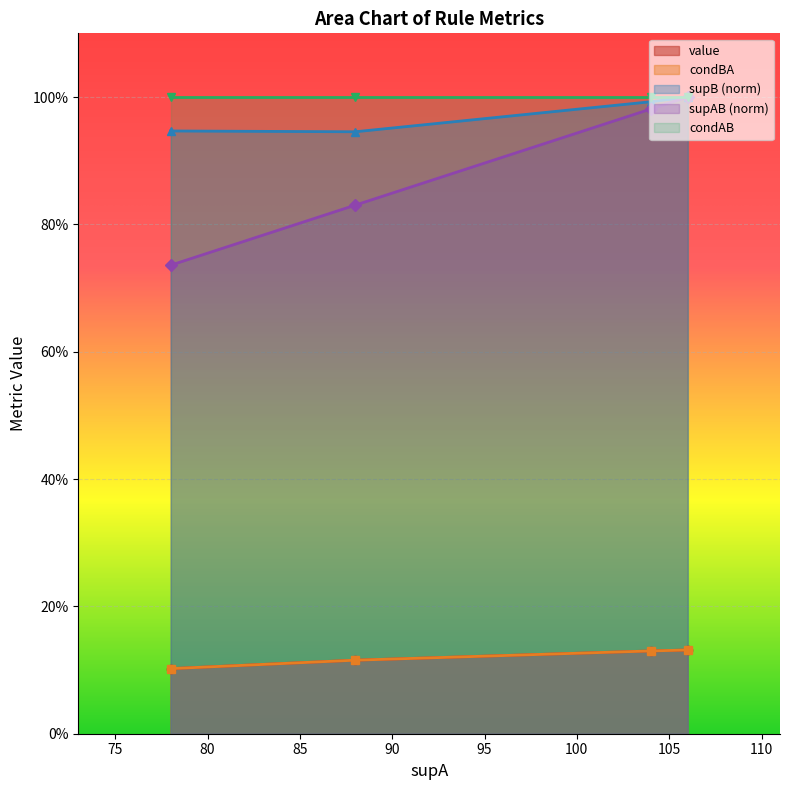

True or false: value and condBA intersect in this chart.

False